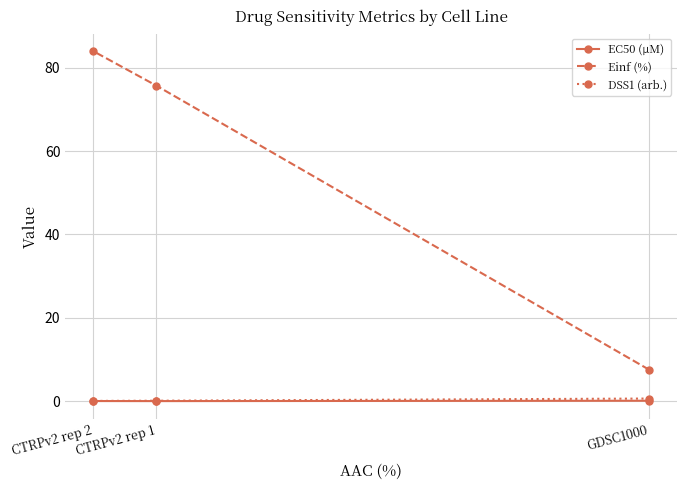

At which label does EC50 (µM) reach its minimum?

CTRPv2 rep 1